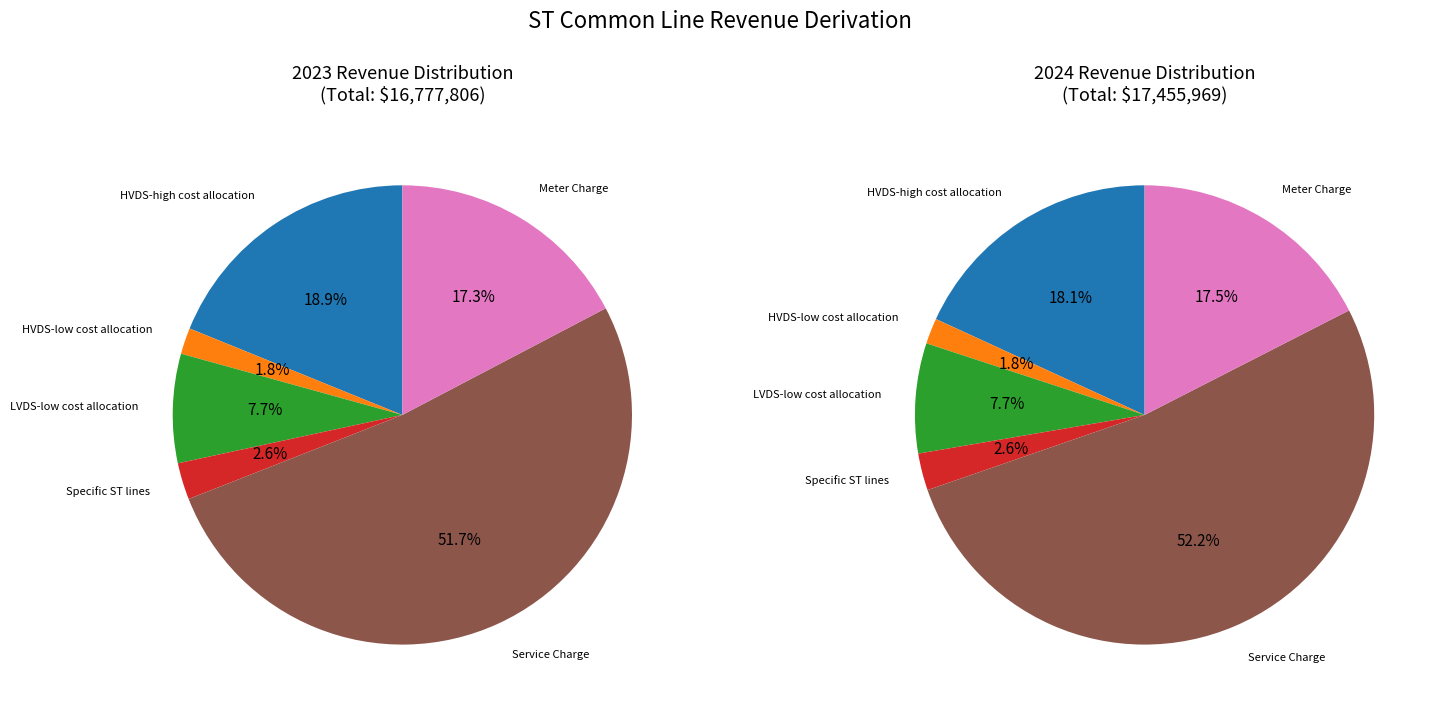

The Service Charge slice represents 40% of the pie. True or false?

False